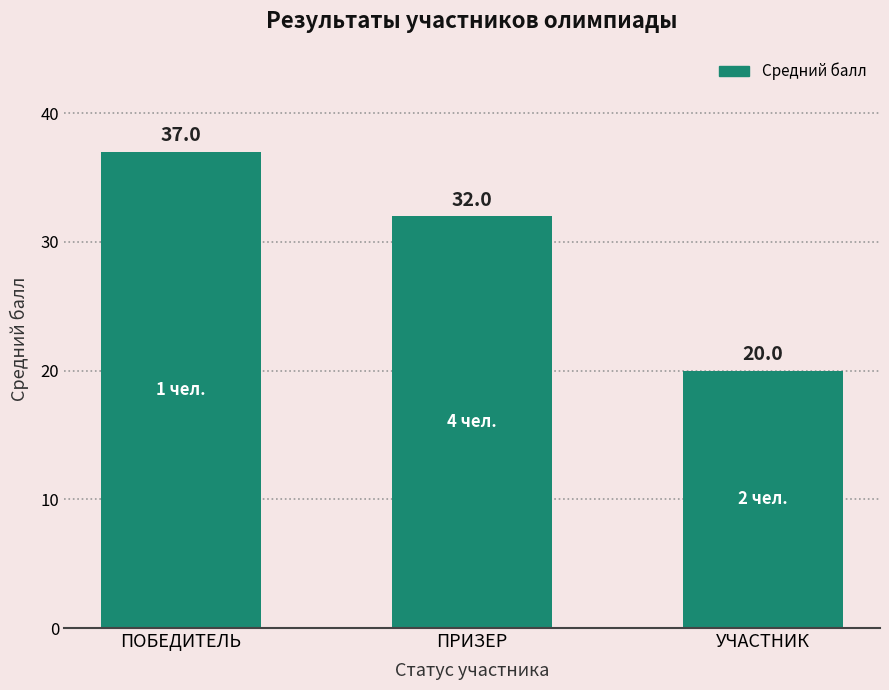

How many data points are less than 32?

1